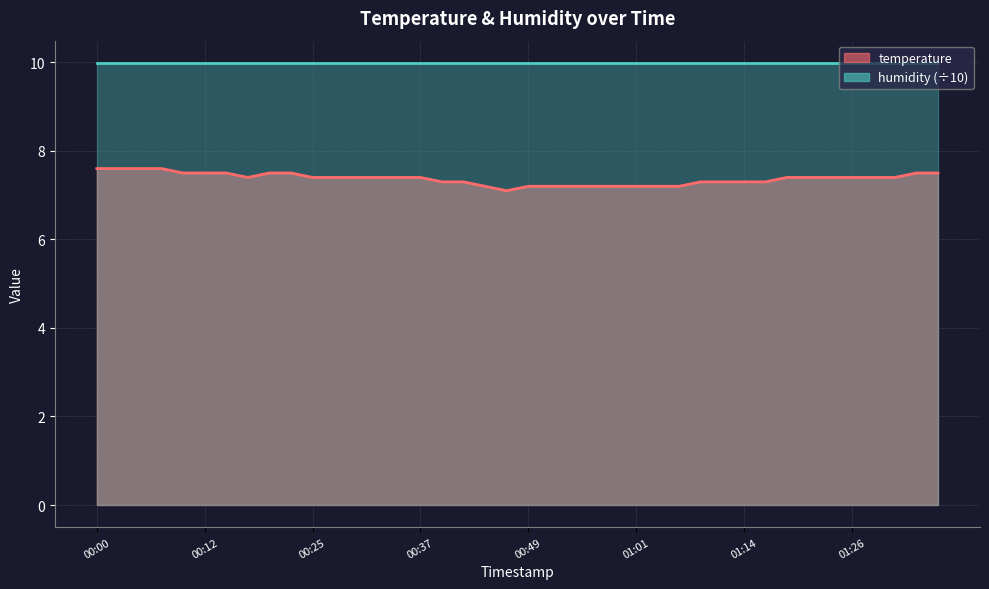

Between 01:18 and 00:52, which is larger?

01:18